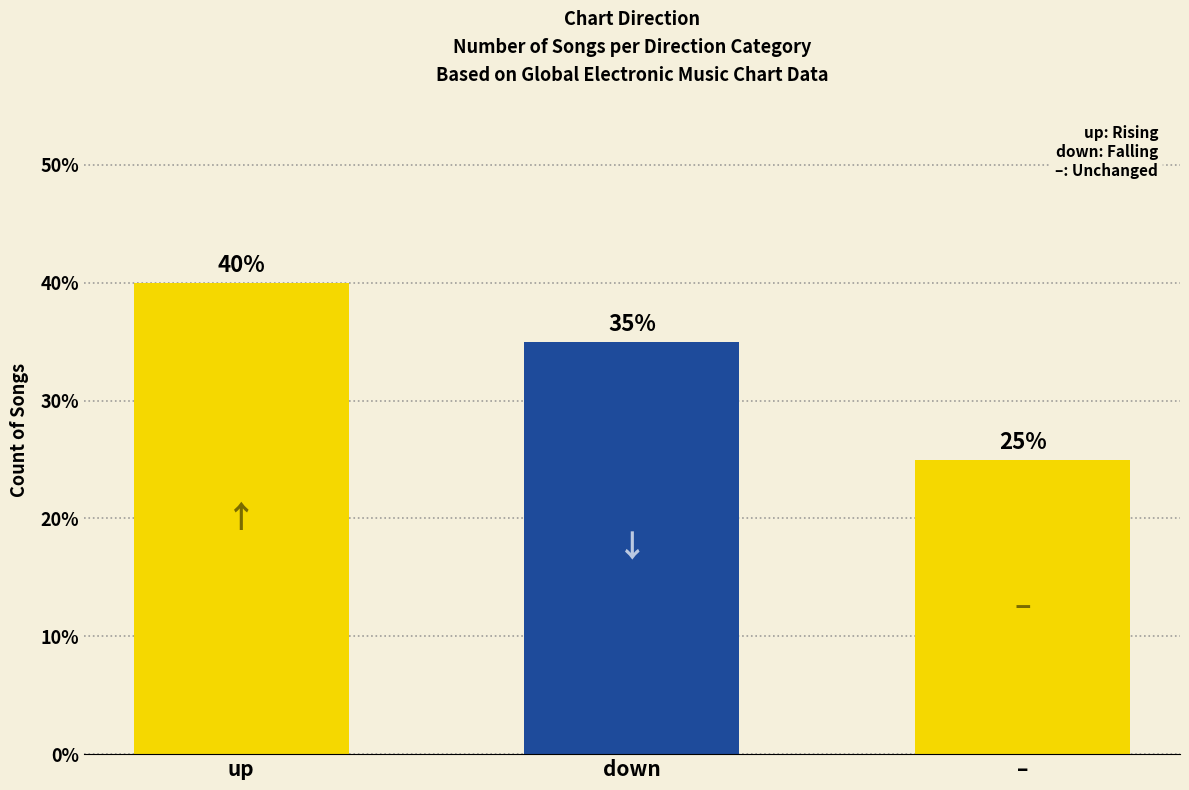

Reading right to left, extract all data points from this chart.

25	35	40